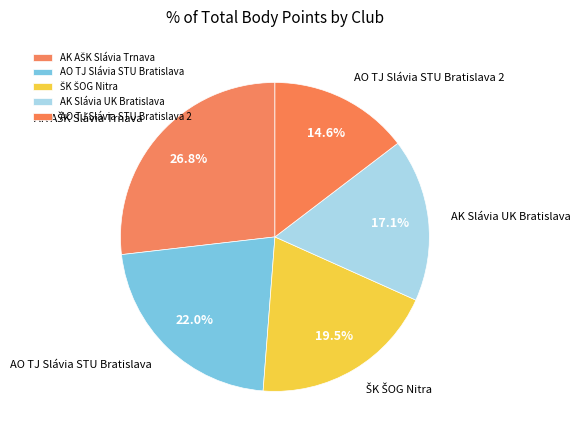

What percentage is NOT represented by AK Slávia UK Bratislava?

82.9%